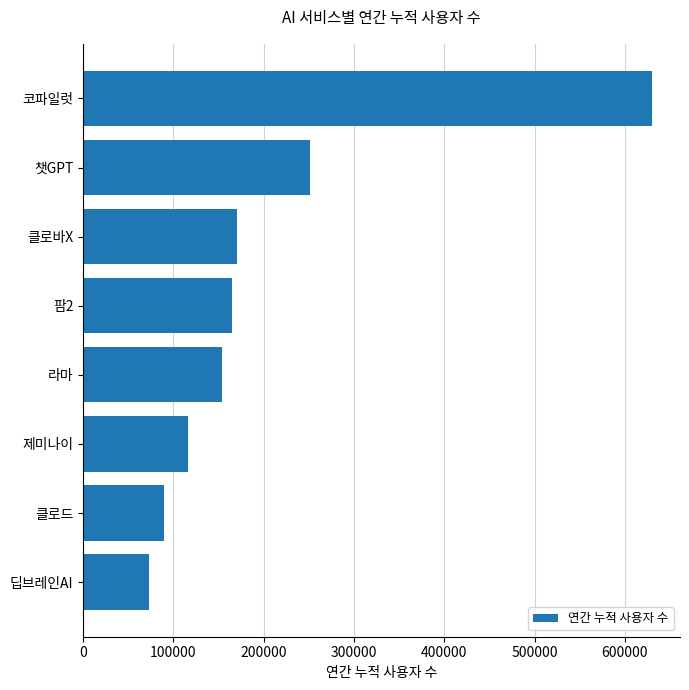

Reading top to bottom, what are all the values shown in this chart?

코파일럿=629652	챗GPT=251571	클로바X=170848	팜2=164955	라마=153678	제미나이=116089	클로드=89461	딥브레인AI=73362